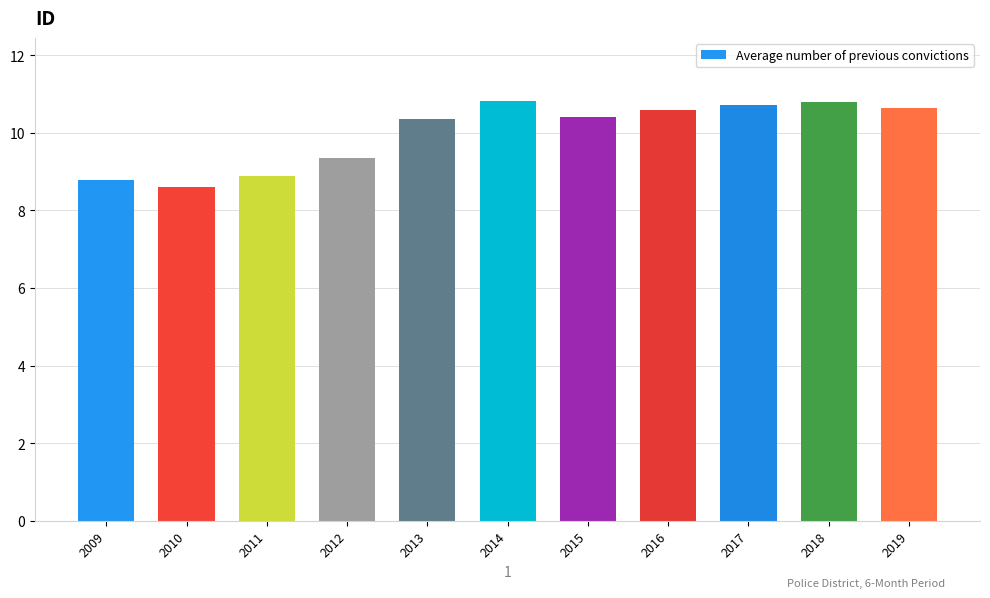

What is the difference between the values at 2014 and 2009?

2.0